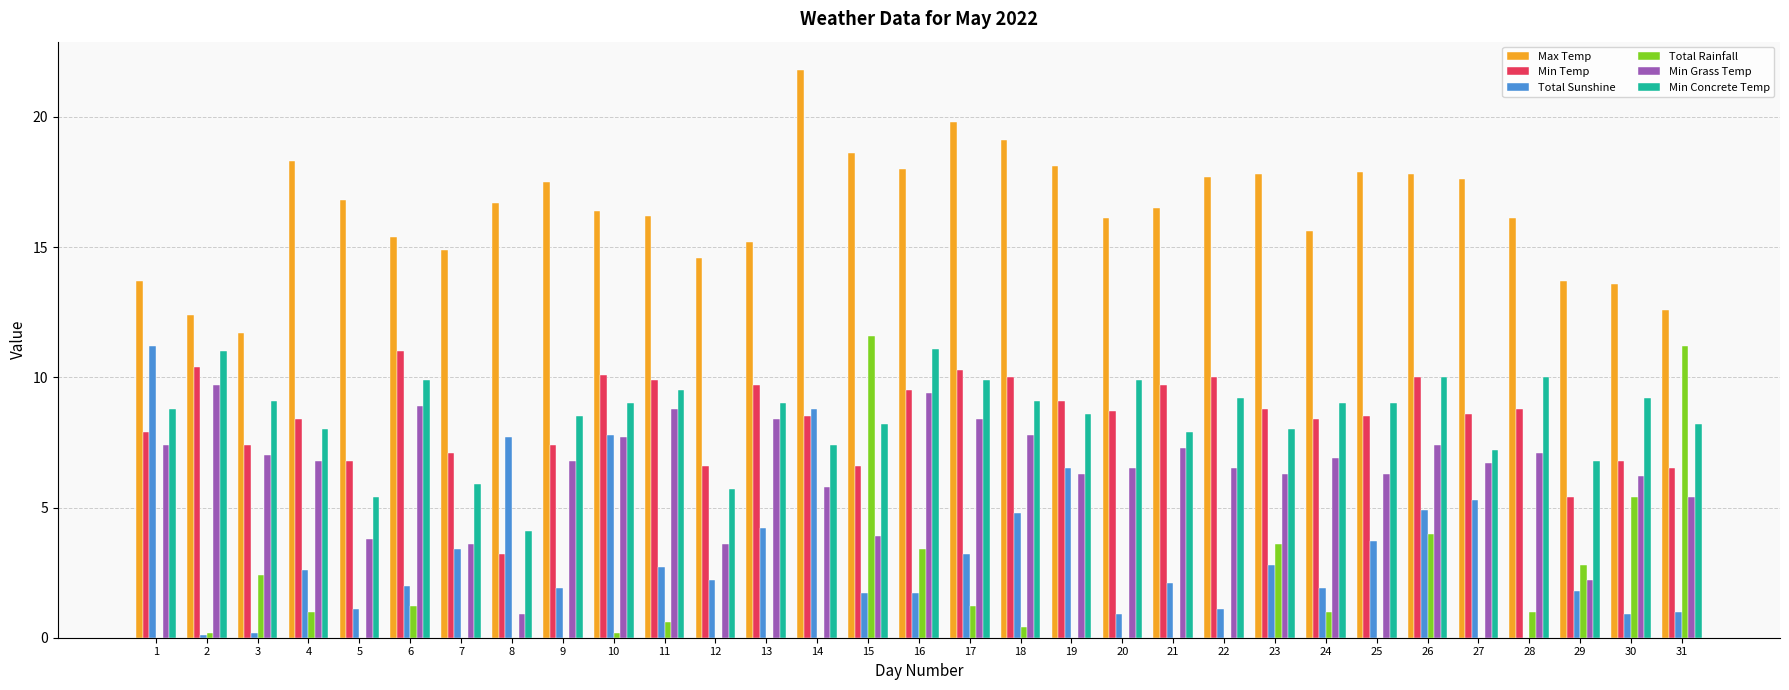

What is the sum of all Total Sunshine values?

100.2